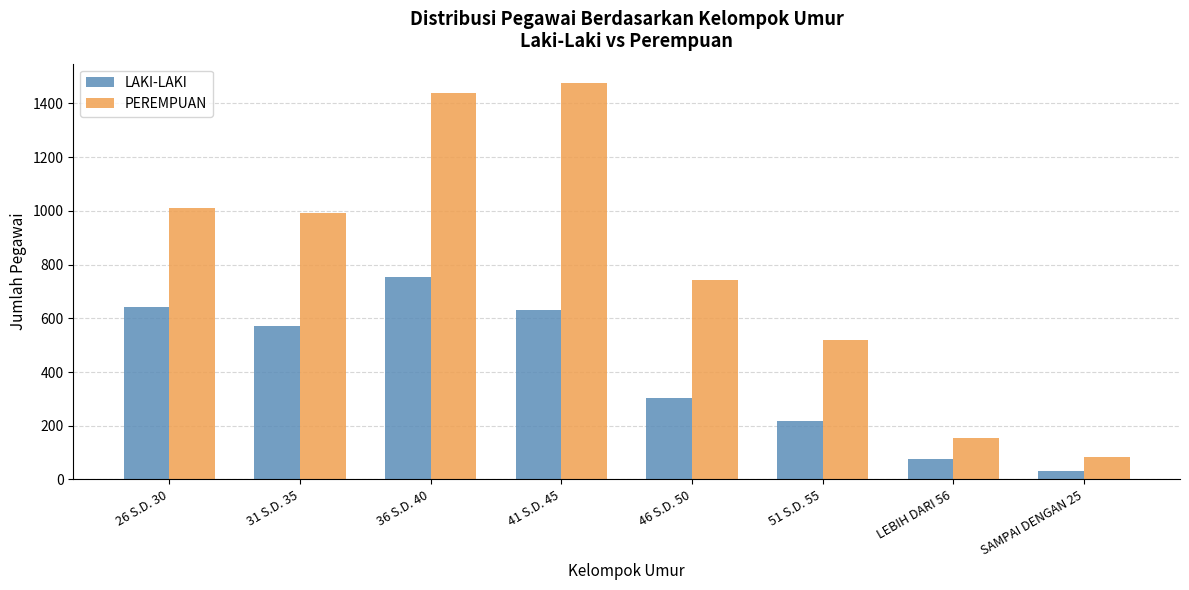

Reading right to left, list all the values displayed in this chart.

LAKI-LAKI: 31	75	219	303	632	755	571	643
PEREMPUAN: 84	156	520	742	1474	1440	991	1009